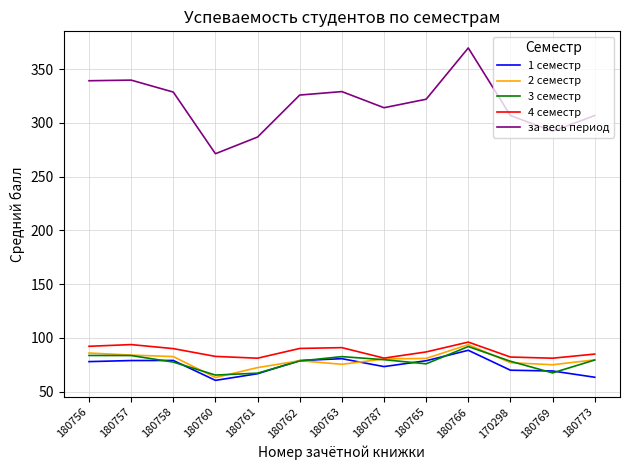

In 4 семестр, how many points are lower than both neighbors (excluding endpoints)?

3